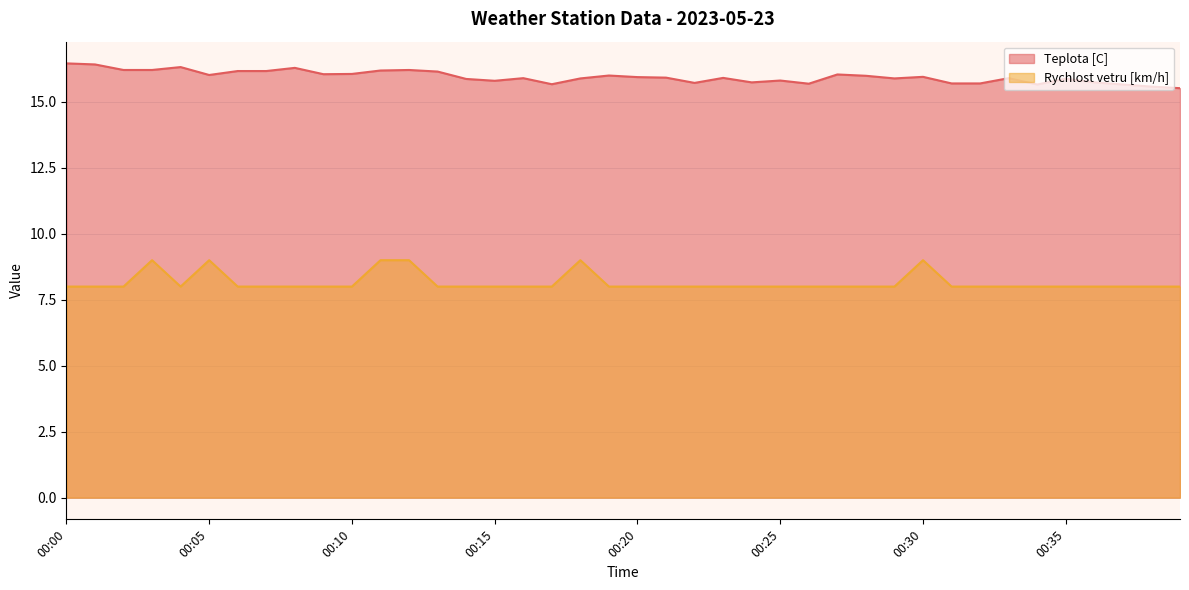

What is the sum of all Teplota [C] values?

638.0